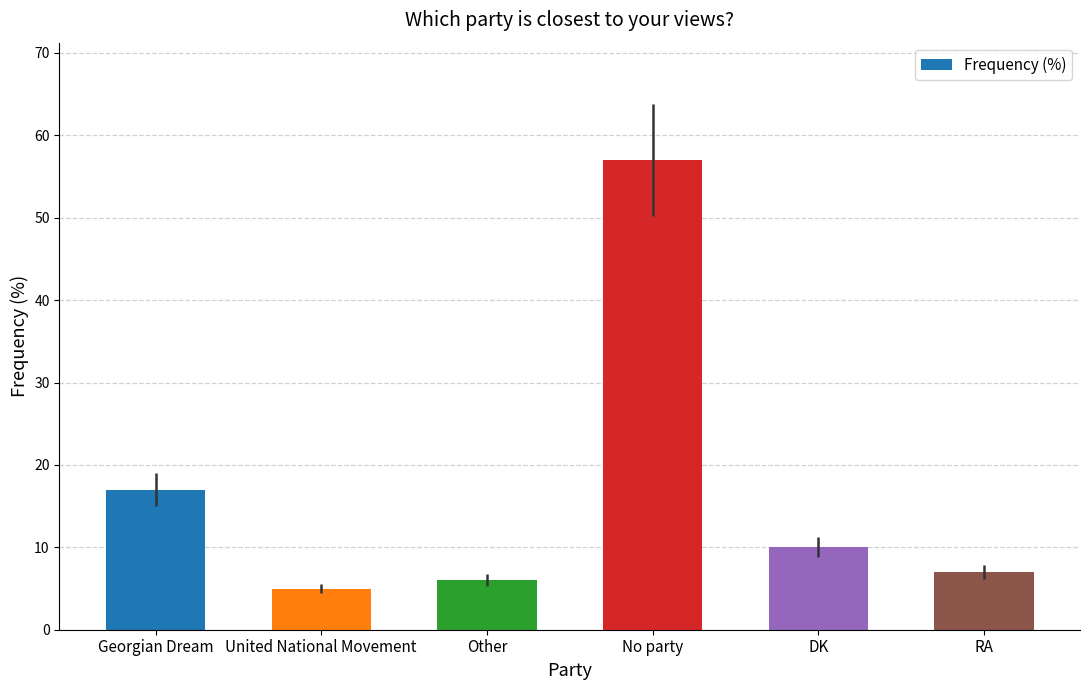

Which label corresponds to the smallest value in the chart?

United National Movement